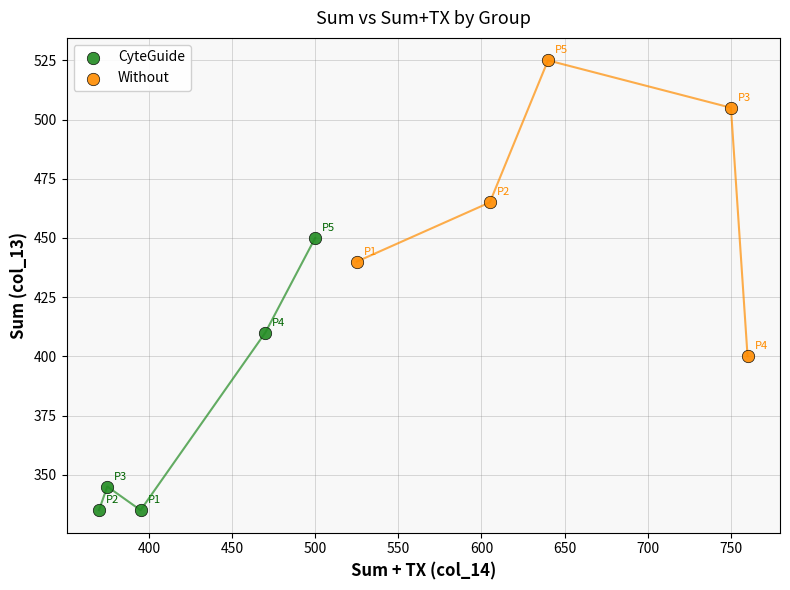

Which series reaches the minimum Y coordinate?

CyteGuide